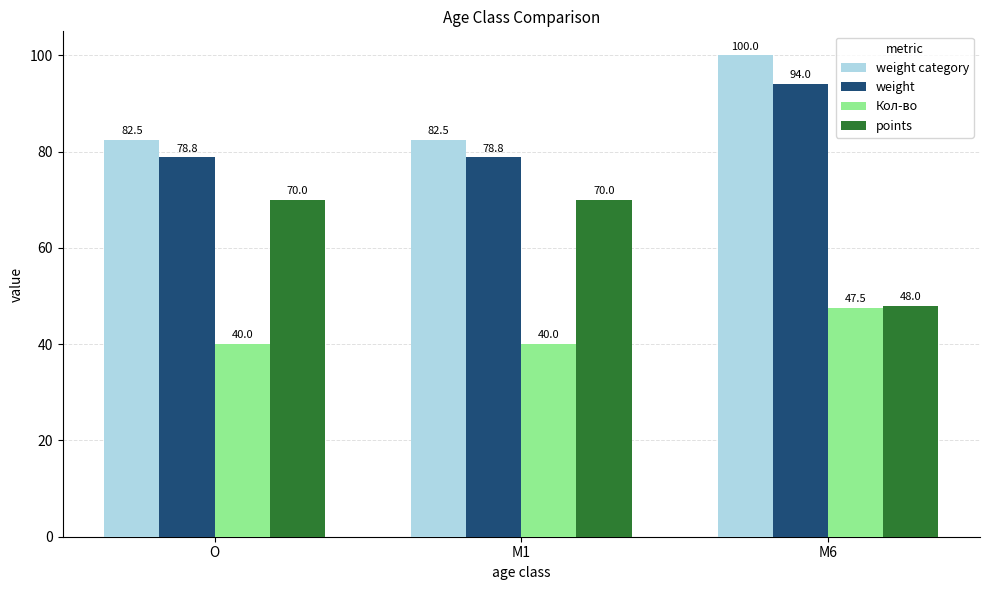

What position from the left is M6?

3